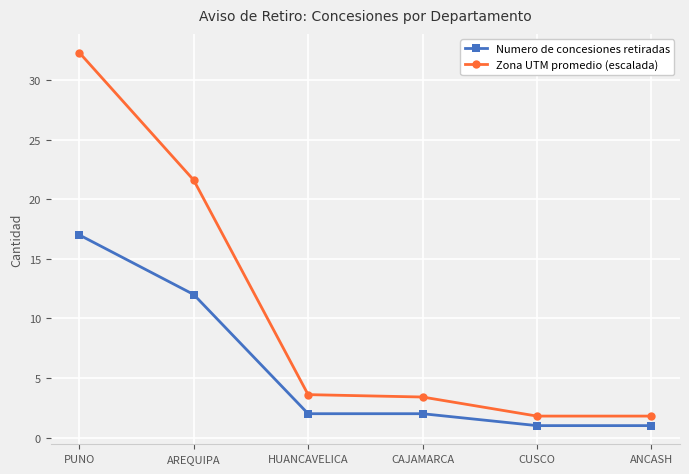

Which series has the largest range (max minus min)?

Zona UTM promedio (escalada)